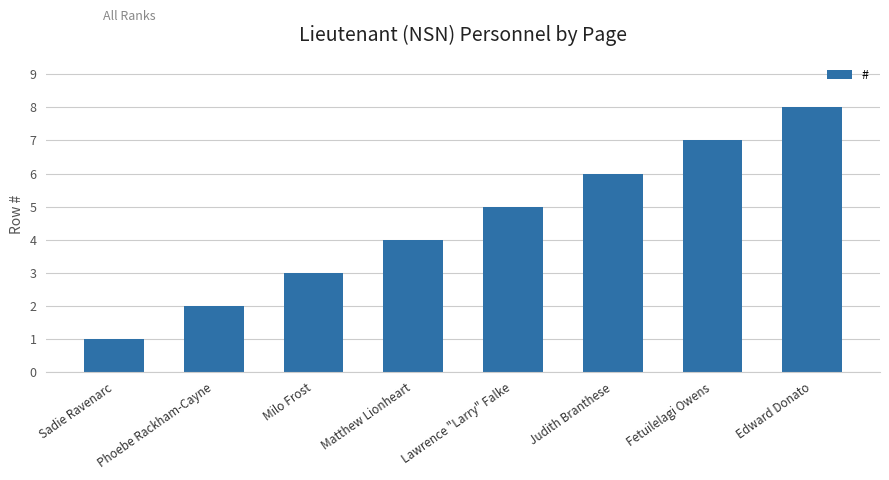

Which category has the highest value across all series?

Edward Donato